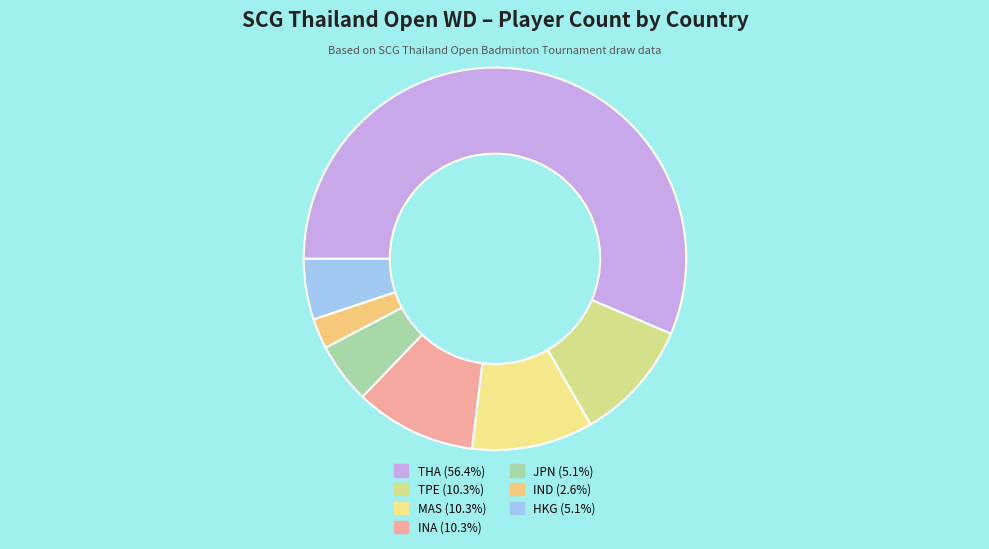

Is THA the majority of the pie?

Yes